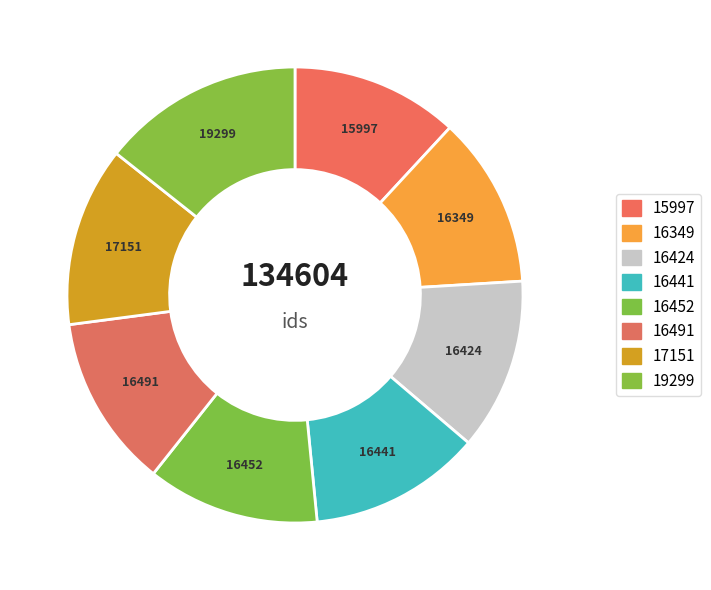

Does 16349 account for over 50% of the chart?

No